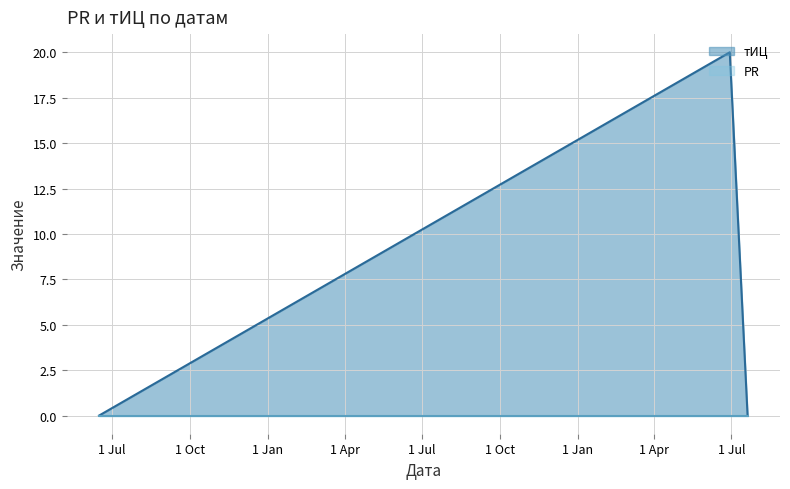

Which series has the largest total across all categories?

тИЦ (line)